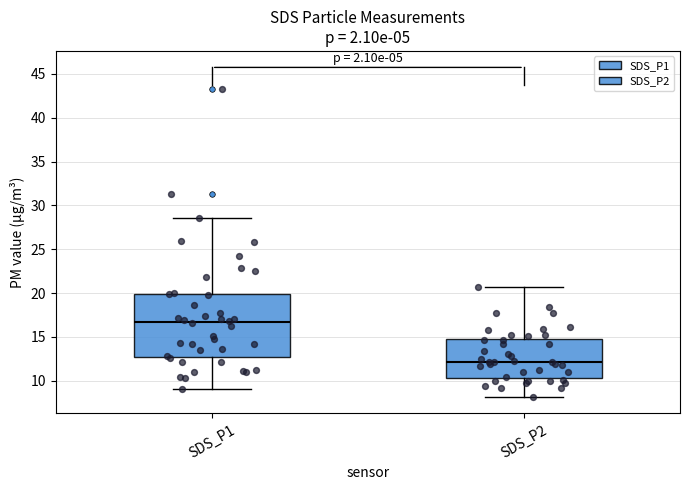

Which box has the highest median line?

SDS_P1